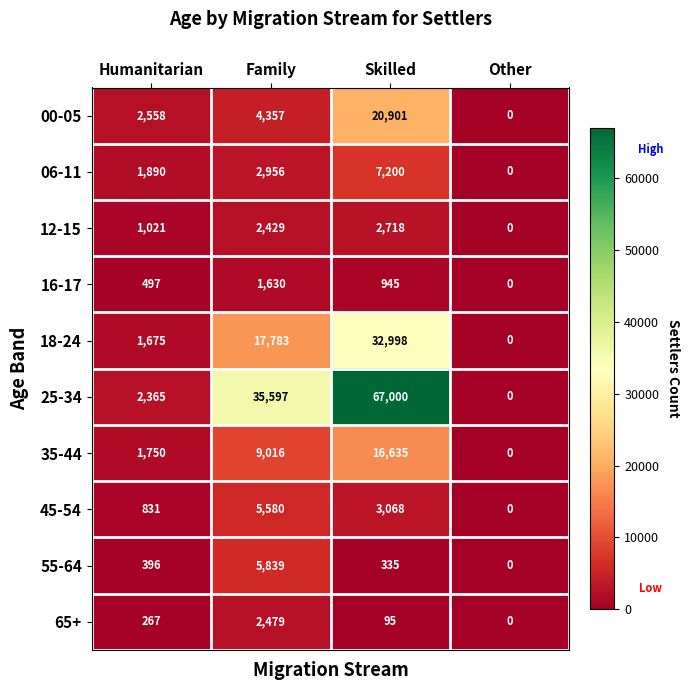

List the series in order of their peak value, highest first.

25-34, 18-24, 00-05, 35-44, 06-11, 55-64, 45-54, 12-15, 65+, 16-17